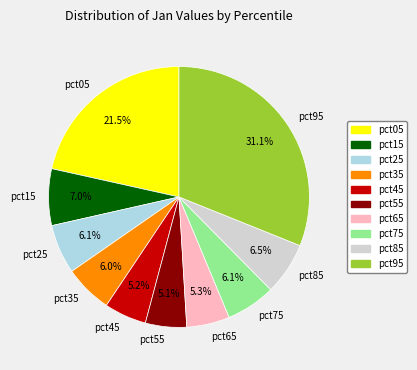

Does pct65 represent more than half of the total?

No